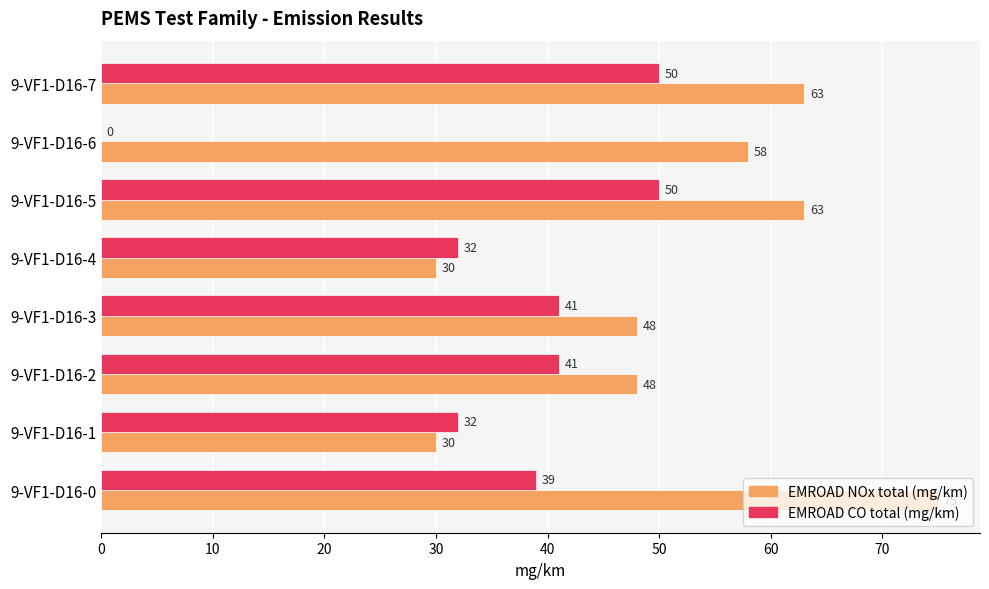

At which category is the sum across all series the highest?

9-VF1-D16-0